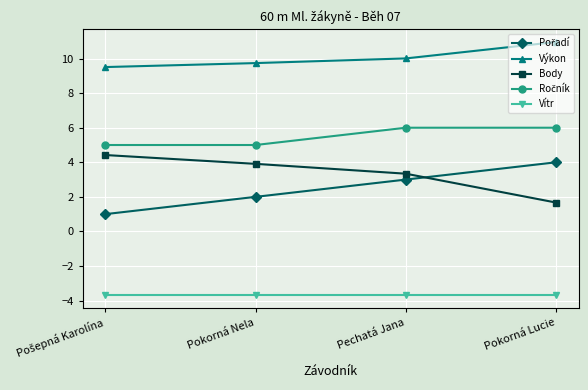

What is the label of the 2nd point from the left?

Pokorná Nela